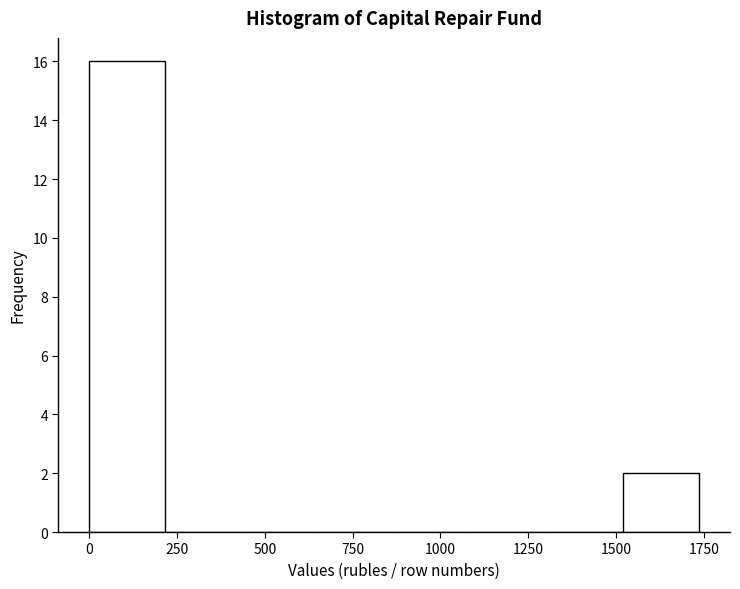

What is the height of the bar covering 0 to 200 on the x-axis? Neither the bar edges nor the heights are printed on the chart, so give them approximately, as read against the axes.

16